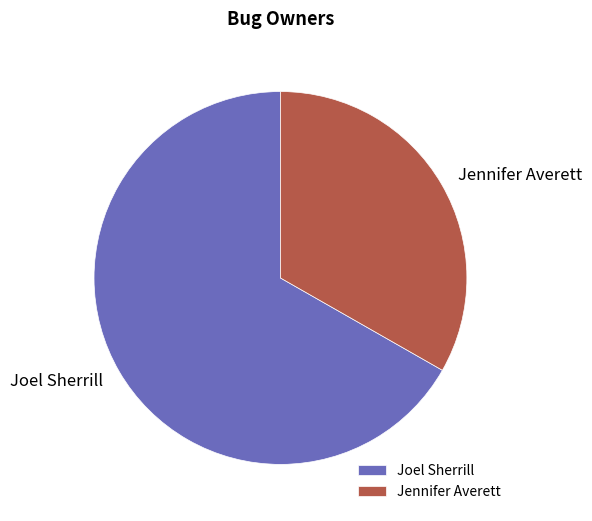

How many segments does this pie chart have?

2